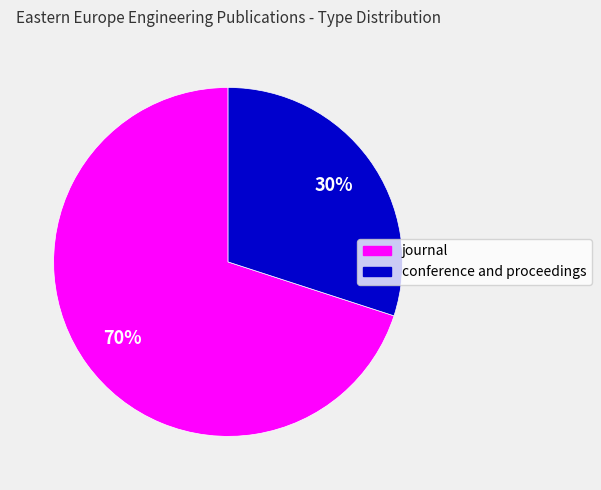

To the nearest percent, what percentage of the pie is journal?

70%